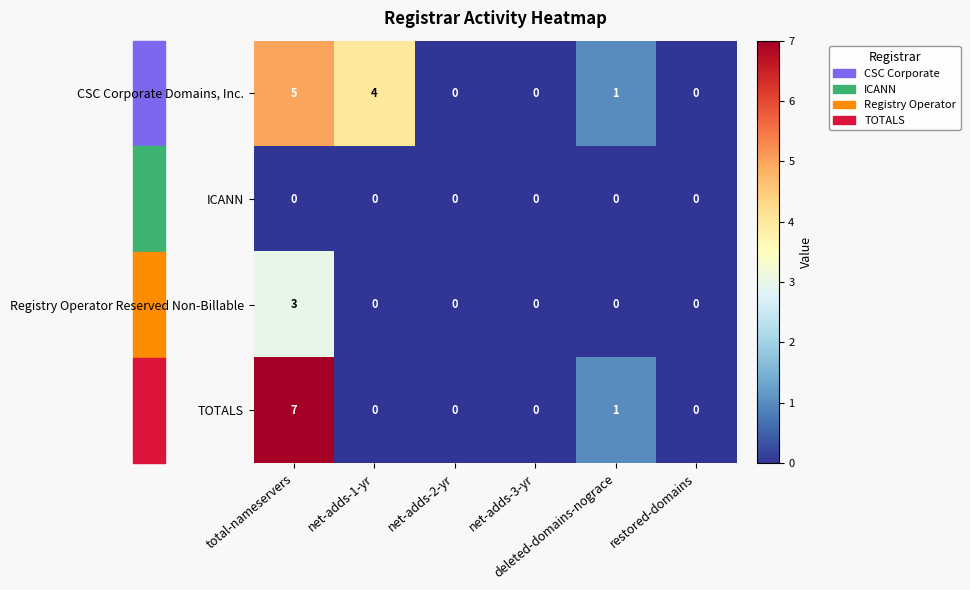

Which series has the largest total across all categories?

CSC Corporate Domains, Inc.